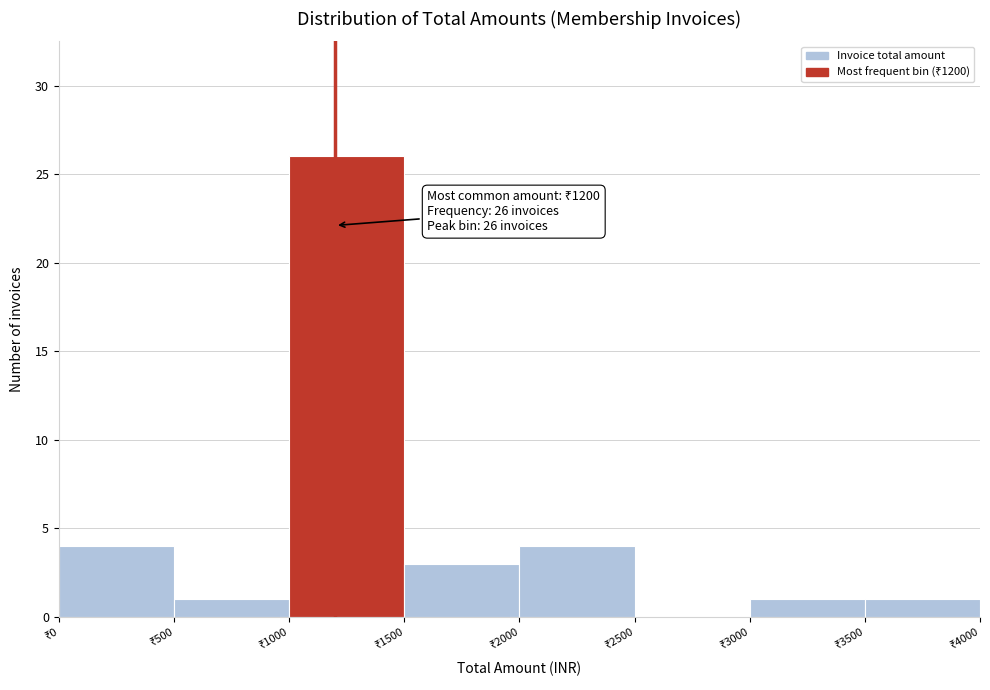

Over which range of the x-axis is the bar tallest?

1000 to 1500